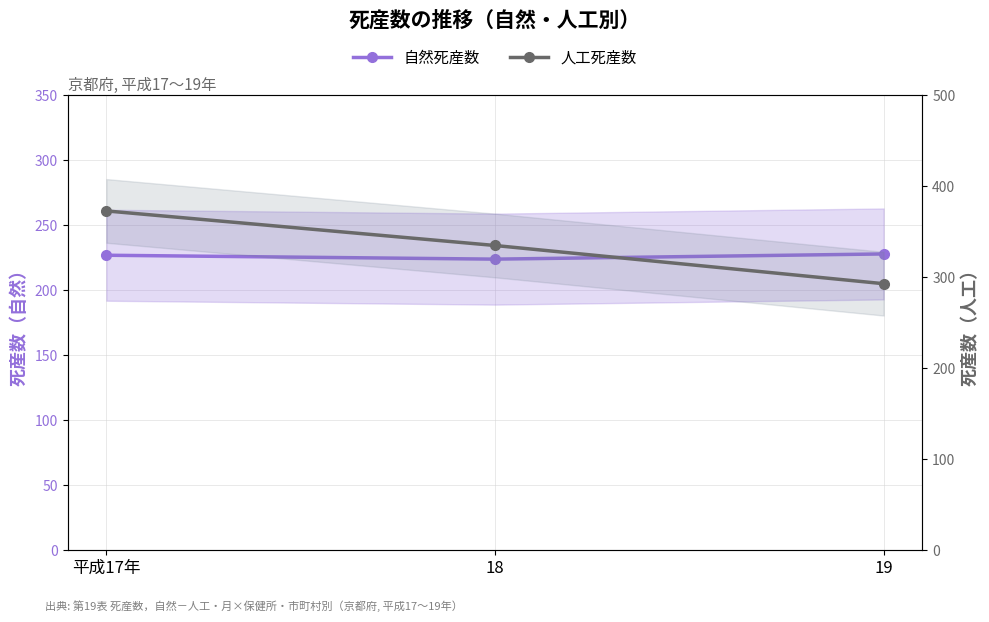

Read the 人工死産数 value at 平成17年.

373